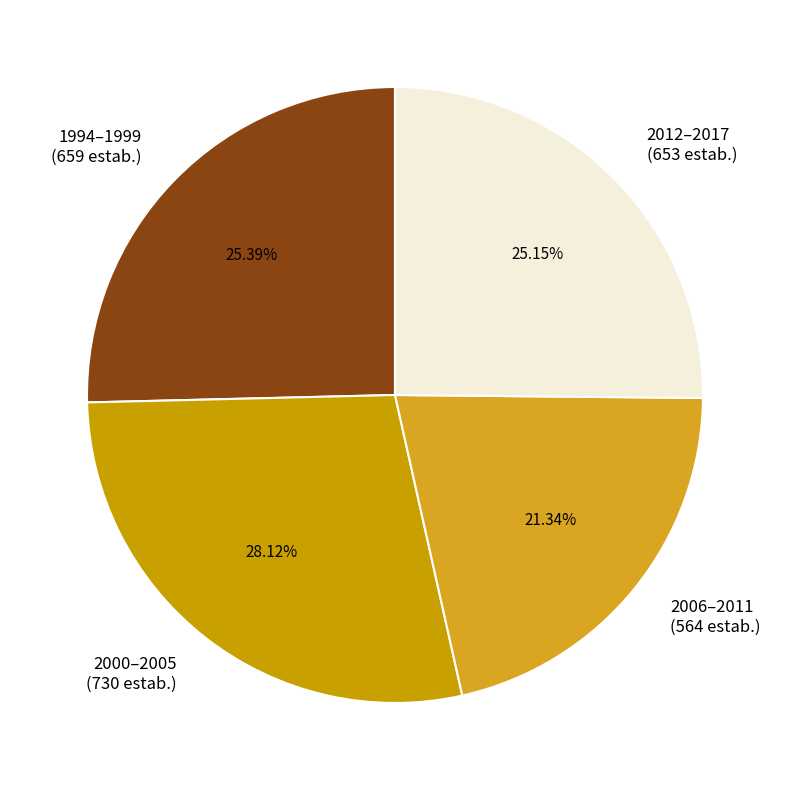

What is the ratio of the value at 1994–1999 (659 estab.) to the value at 2000–2005 (730 estab.)?

0.9